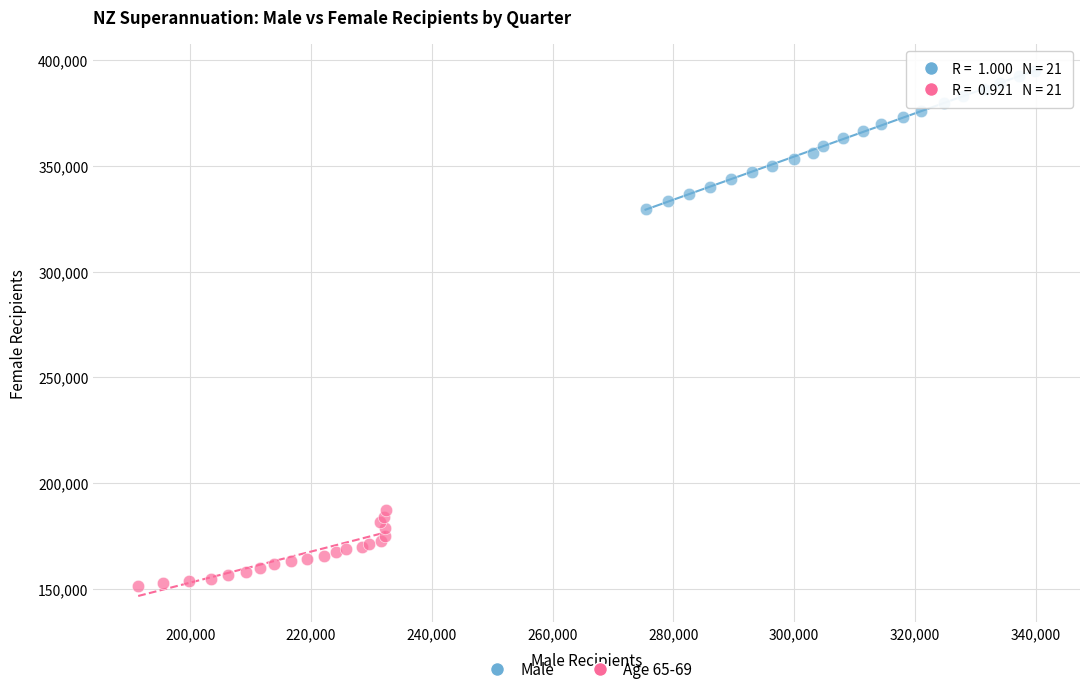

Which series reaches the maximum Y coordinate?

Male